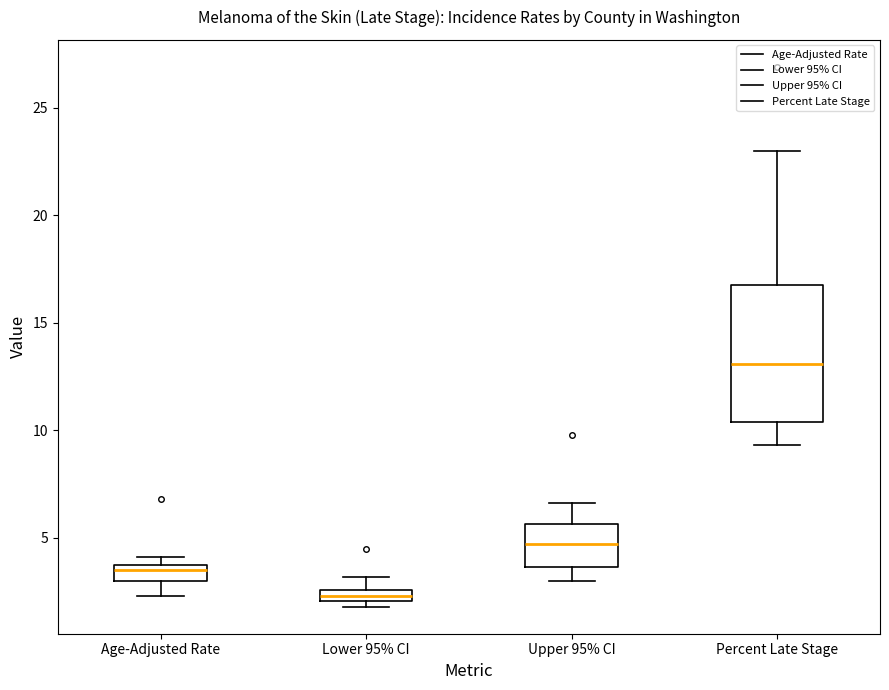

Which box's median line is the highest?

Percent Late Stage